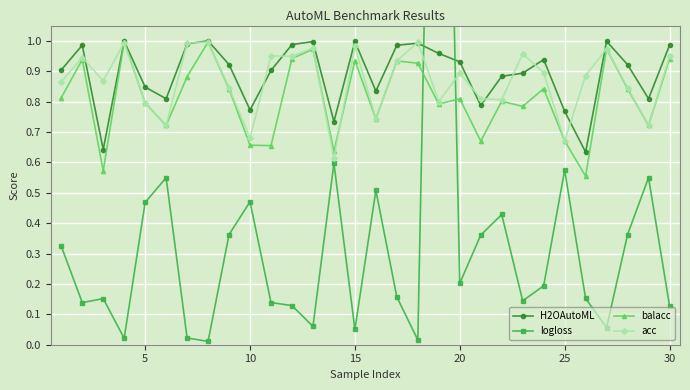

Count the number of categories in the chart.

30